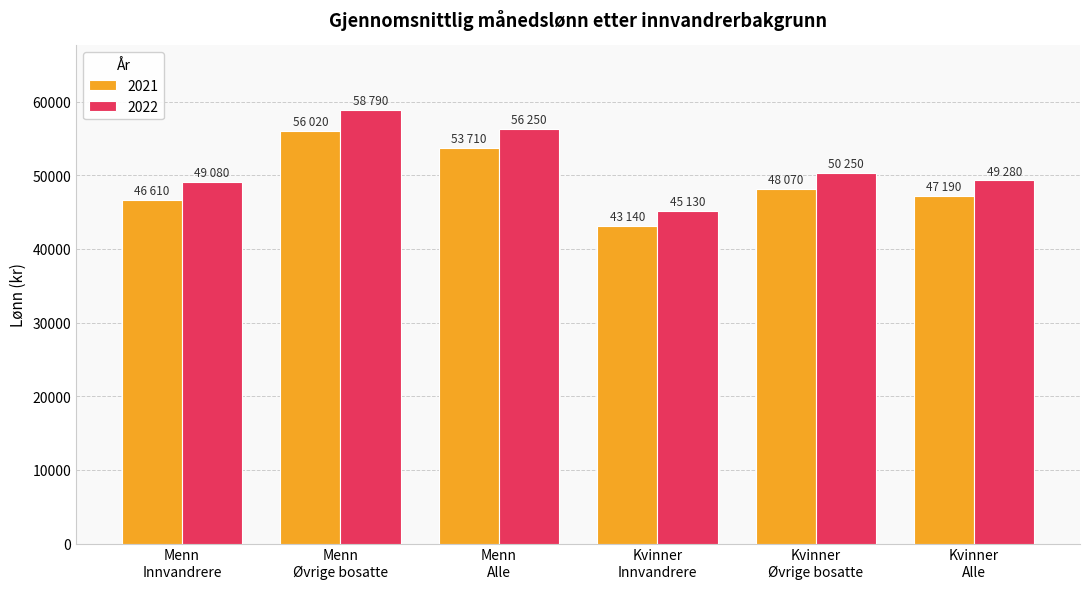

What position from the right is Kvinner
Innvandrere?

3